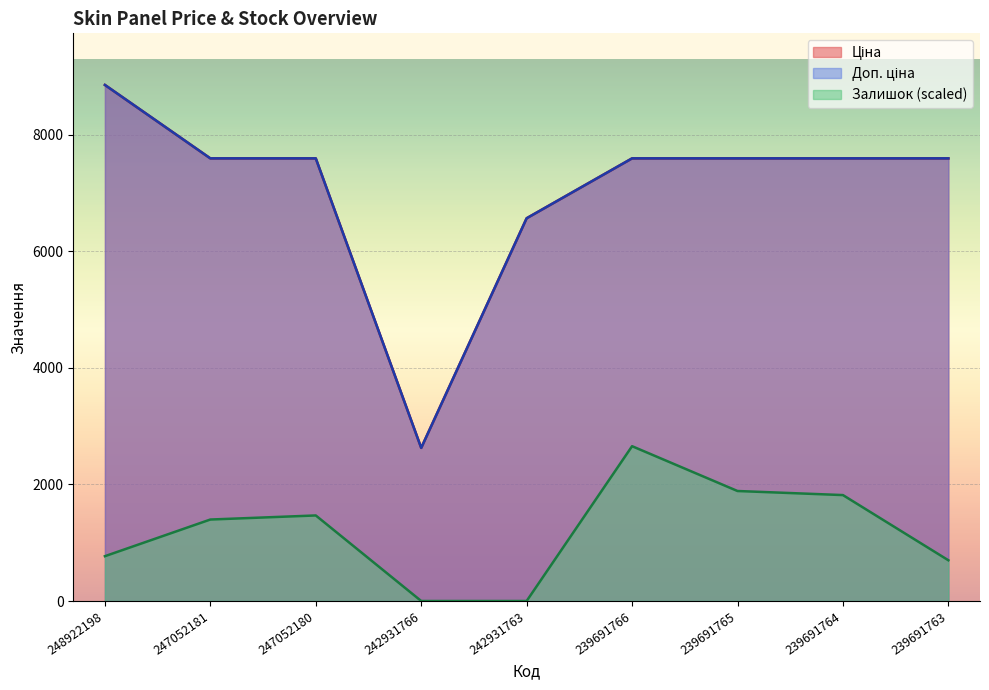

True or false: Доп. ціна and Ціна cross at least once.

False